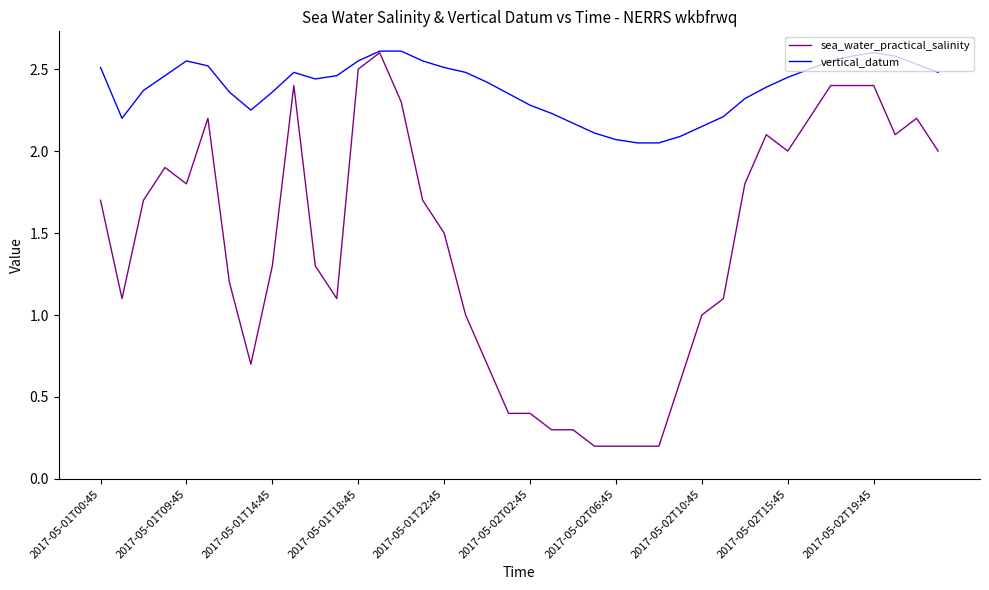

What is the greatest value displayed?

2.6